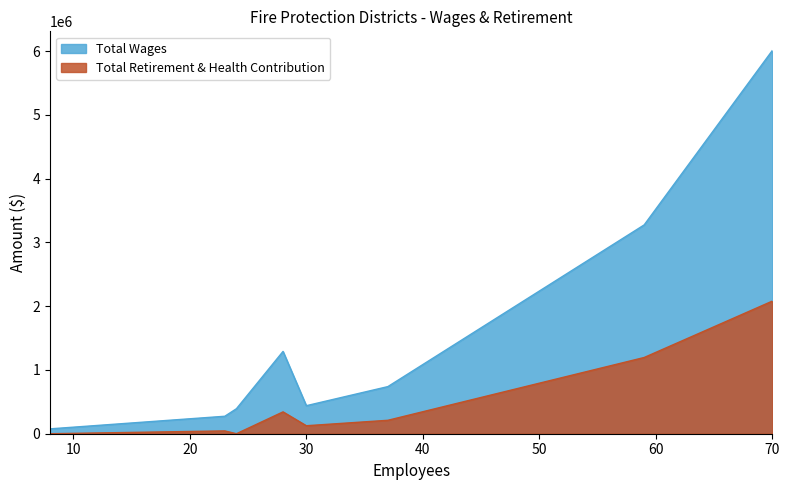

How many data points in Total Wages are above 739171?

3